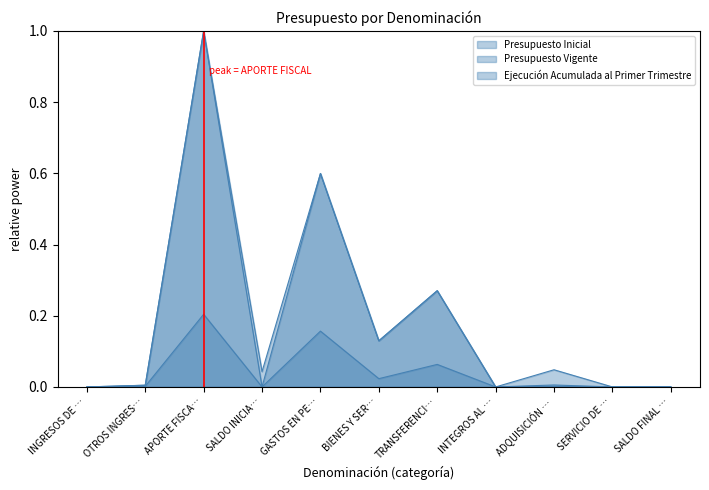

True or false: Presupuesto Vigente and Ejecución Acumulada al Primer Trimestre cross at least once.

False